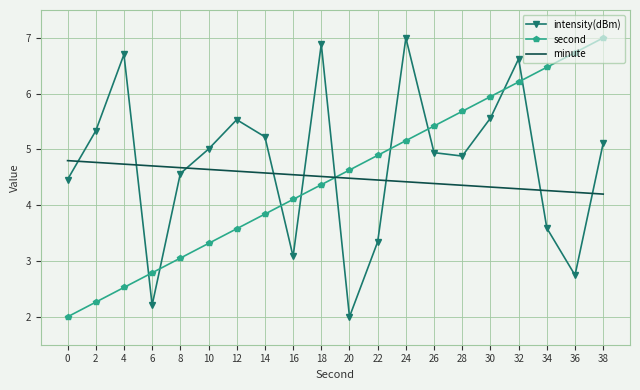

What is the minimum value for intensity(dBm)?

2.0